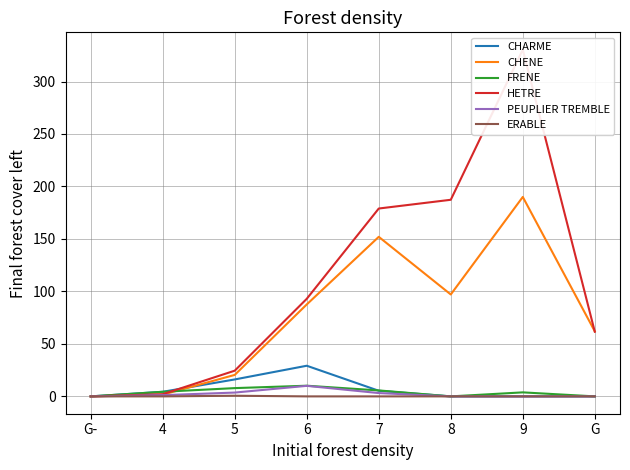

At which label does PEUPLIER TREMBLE first exceed 1?

4